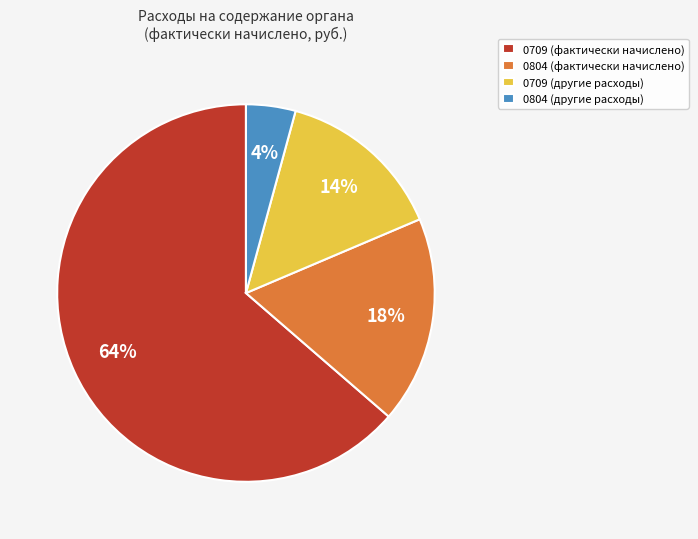

Count the number of slices in the pie.

4